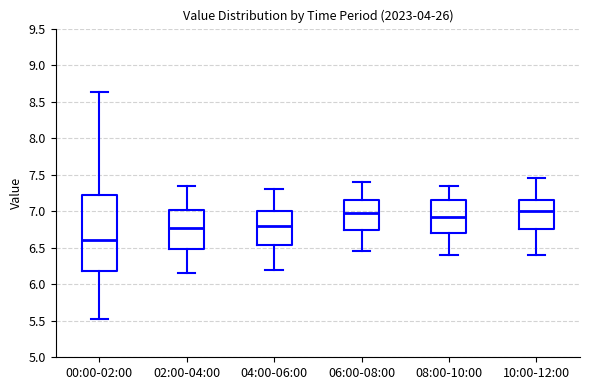

Reading left to right, transcribe this box plot: for each box, give where its median line is, the range the box spans, and where its two whiskers end, as read against the y-axis. The values are not printed on the chart, so give them approximately, as read against the axis.

00:00-02:00: median 6.60, box 6.20 to 7.25, whiskers 5.55 to 8.65
02:00-04:00: median 6.80, box 6.50 to 7.00, whiskers 6.15 to 7.35
04:00-06:00: median 6.80, box 6.55 to 7.00, whiskers 6.20 to 7.30
06:00-08:00: median 7.00, box 6.75 to 7.15, whiskers 6.45 to 7.40
08:00-10:00: median 6.95, box 6.70 to 7.15, whiskers 6.40 to 7.35
10:00-12:00: median 7.00, box 6.75 to 7.15, whiskers 6.40 to 7.45